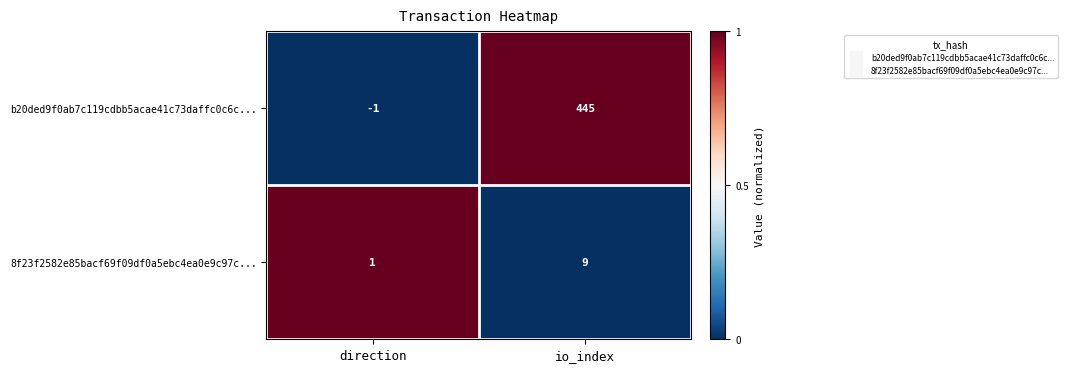

List the series in order of their peak value, highest first.

b20ded9f0ab7c119cdbb5acae41c73daffc0c6c..., 8f23f2582e85bacf69f09df0a5ebc4ea0e9c97c...